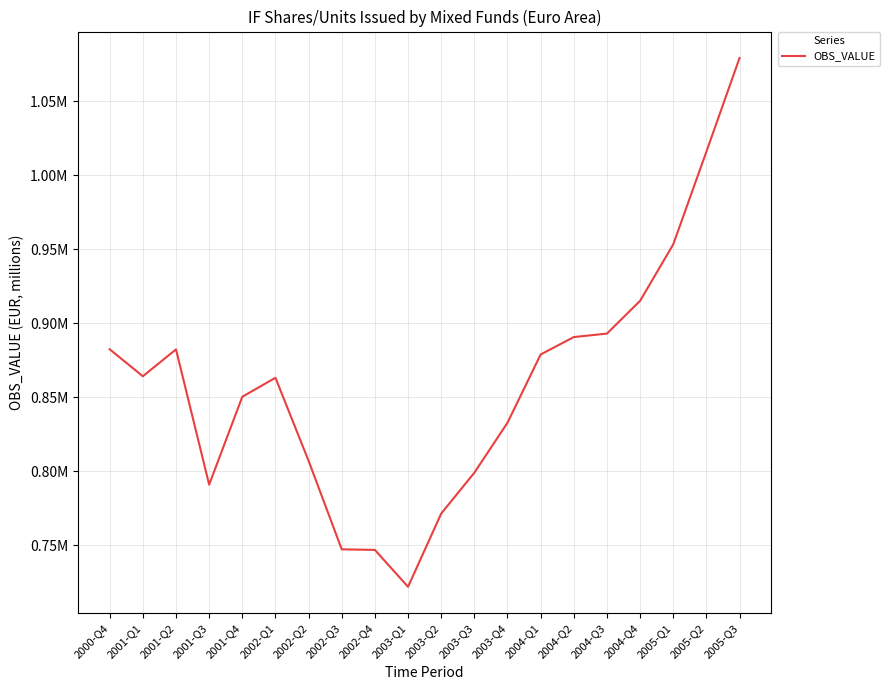

Does the chart display data point markers on the line(s)?

No